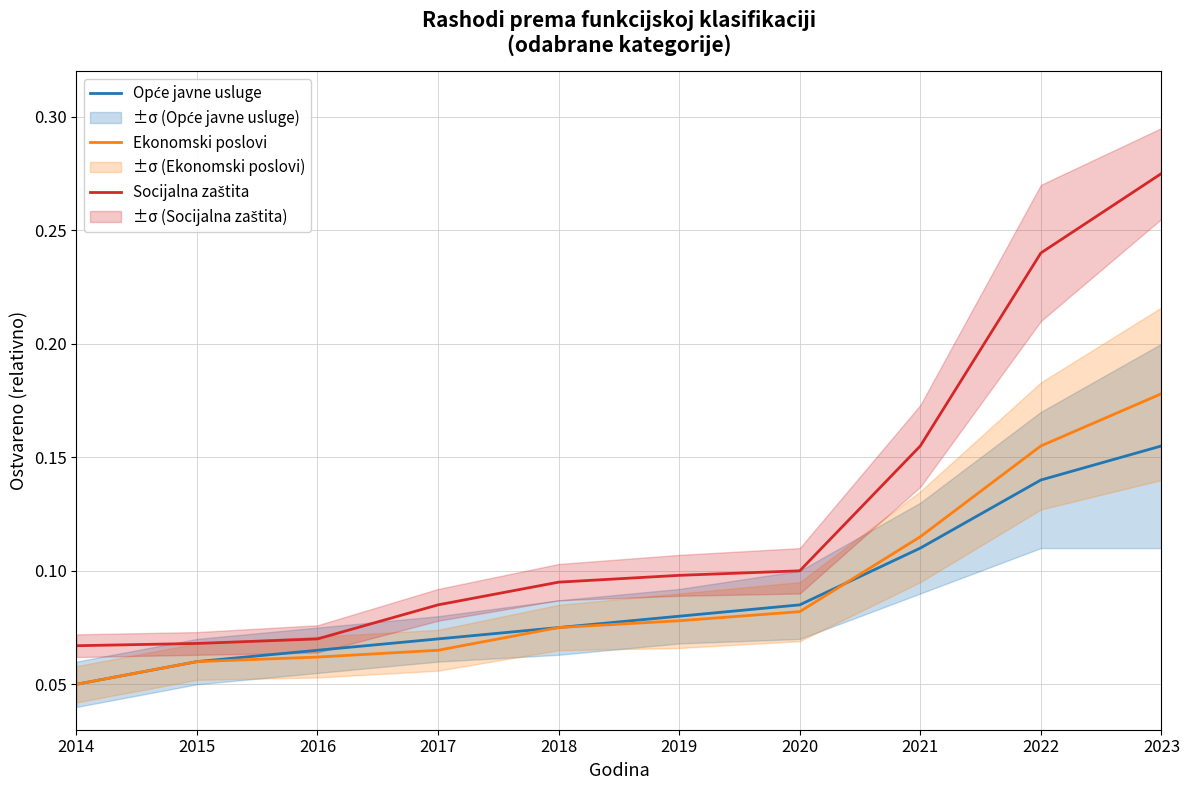

Which series ends up on top after the final intersection of Ekonomski poslovi and Opće javne usluge?

Ekonomski poslovi